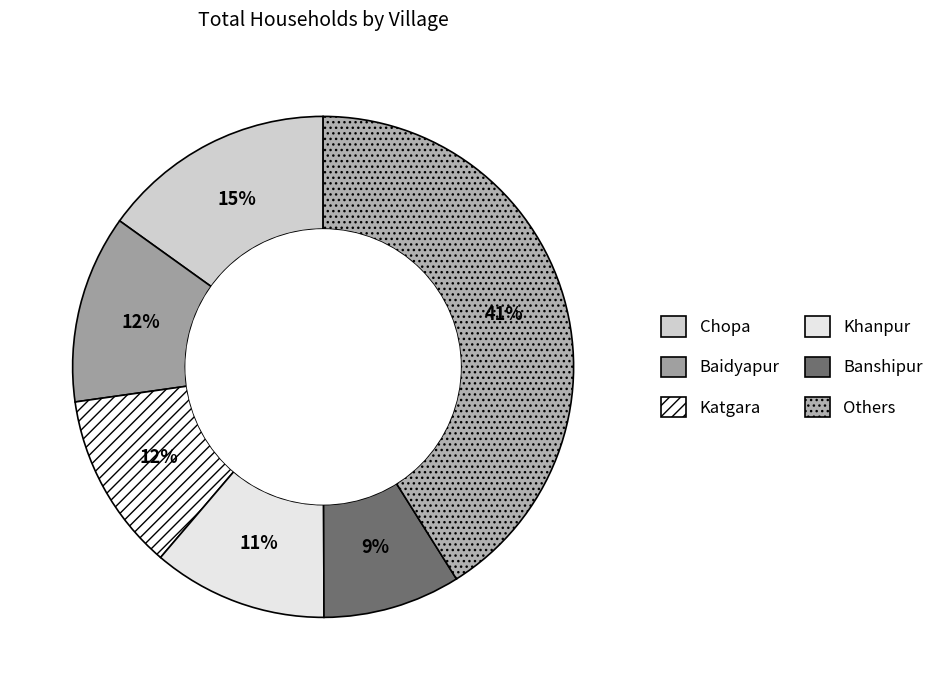

How many slices are in this pie chart?

6